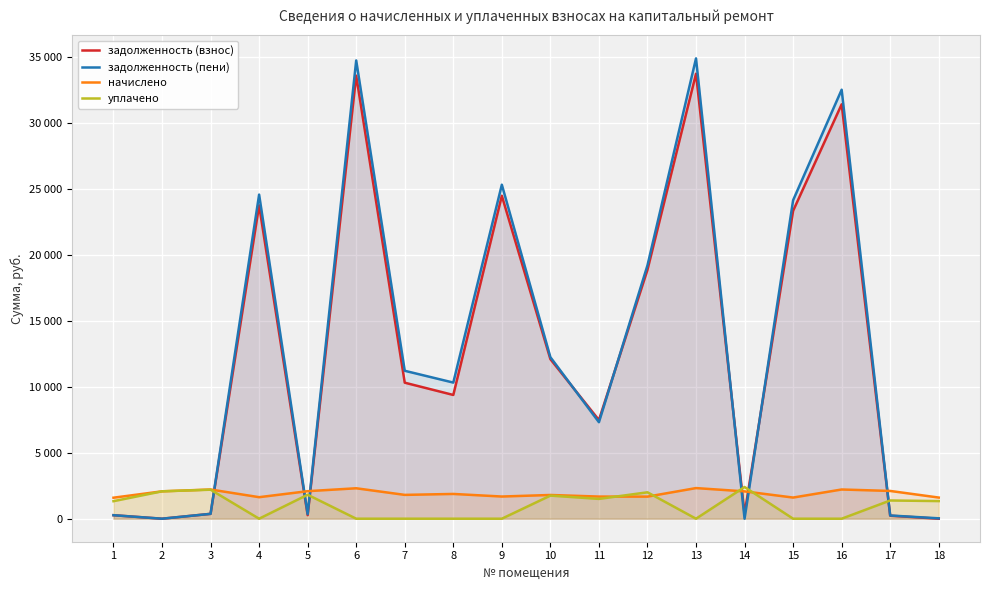

What is the sum of all задолженность (пени) values?

237544.0